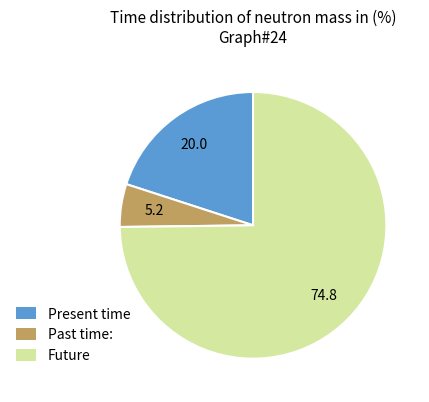

Is there a majority slice in this chart?

Yes